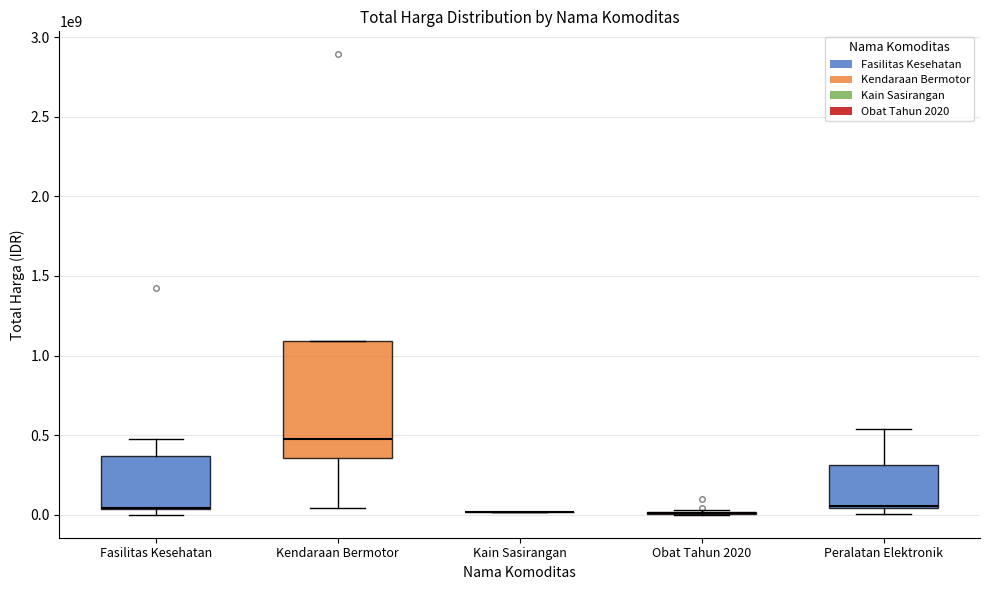

The value at 25 is 63654929. True or false?

False